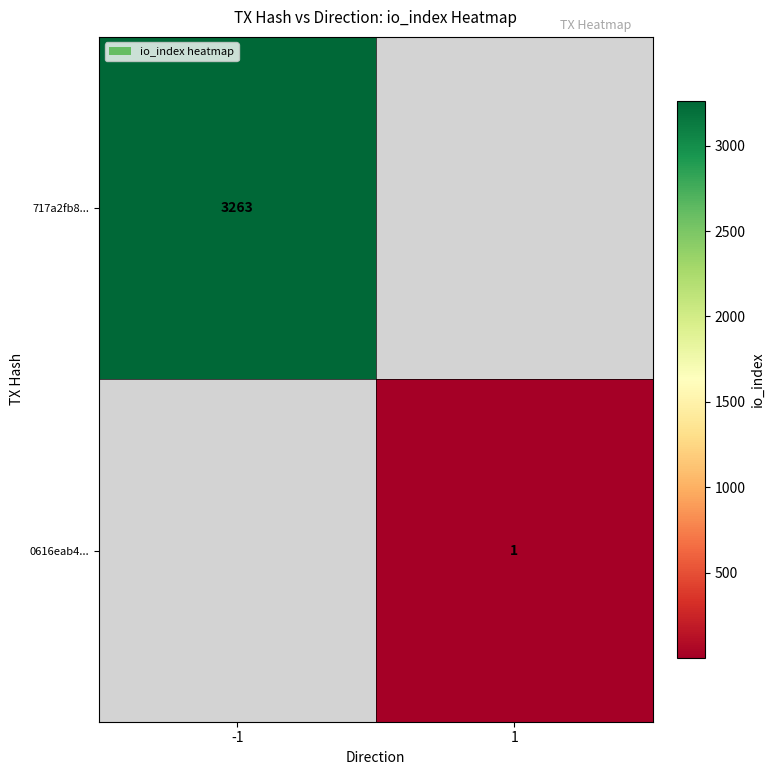

True or false: 717a2fb8... has a value of 1479 at -1.

False